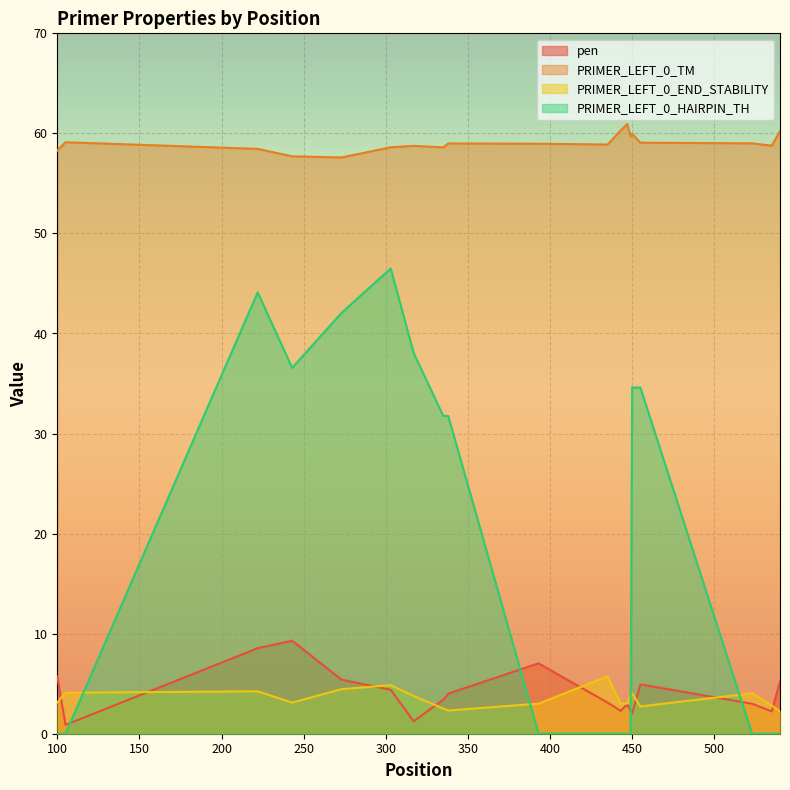

At which category does pen reach its first local valley?

105